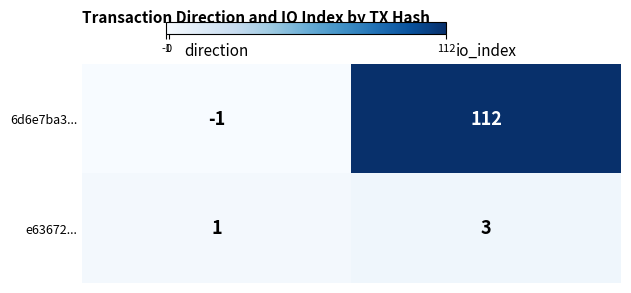

Which label corresponds to the largest value in the chart?

io_index